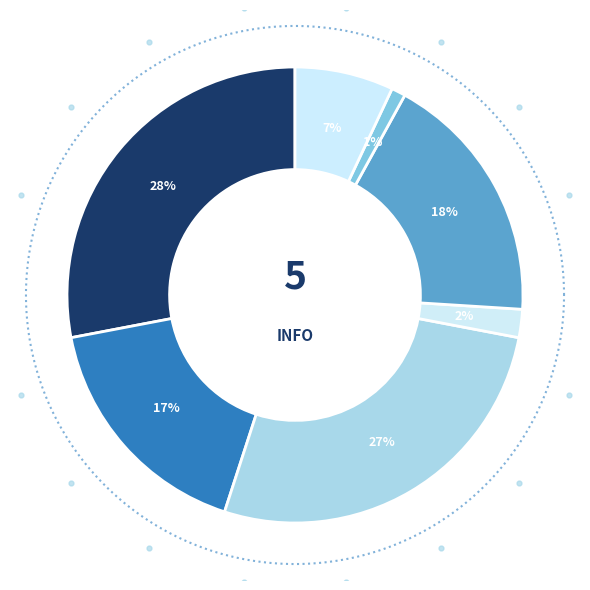

Is it true that 5 is 9% of the pie?

False